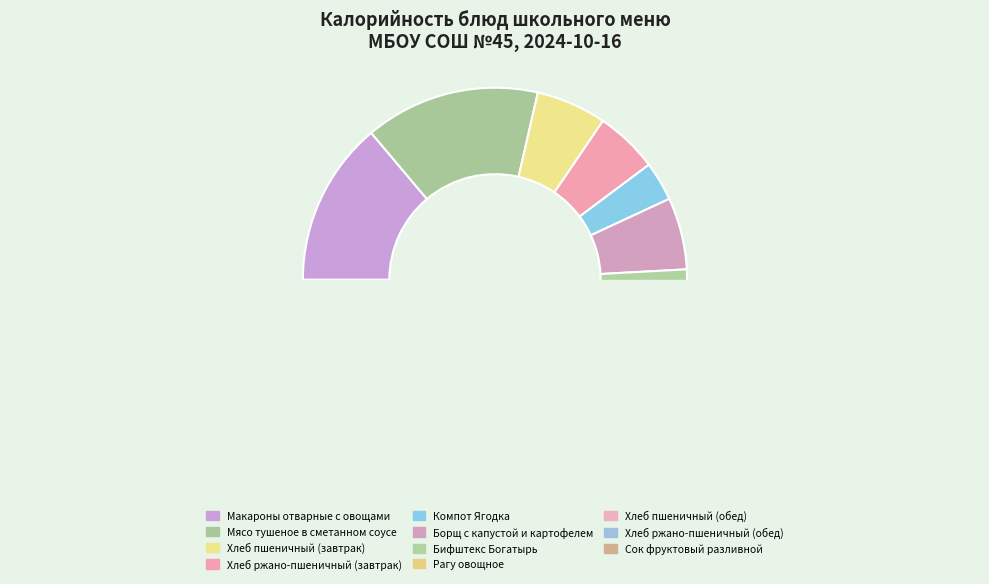

True or false: Рагу овощное accounts for 10% of the total.

True